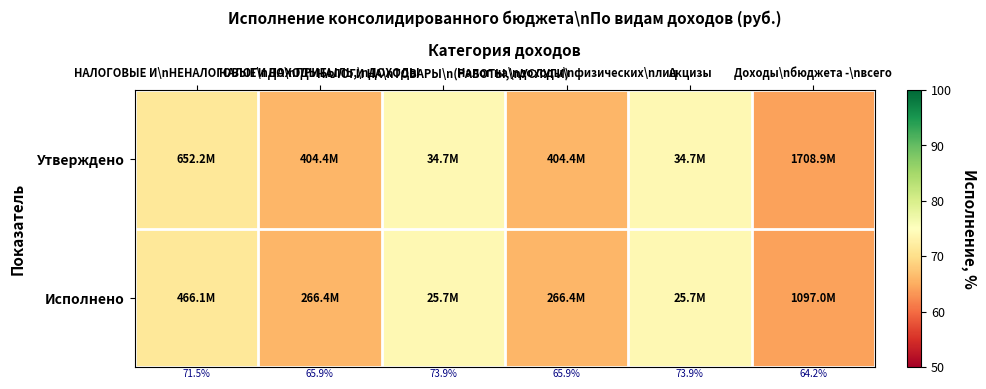

At which label does Исполнено reach its peak?

НАЛОГИ НА\nТОВАРЫ\n(РАБОТЫ,\nУСЛУГИ)